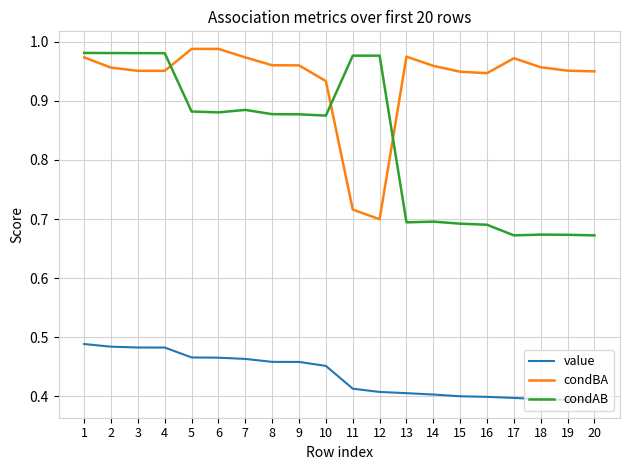

At which label is condBA closest to 0?

12